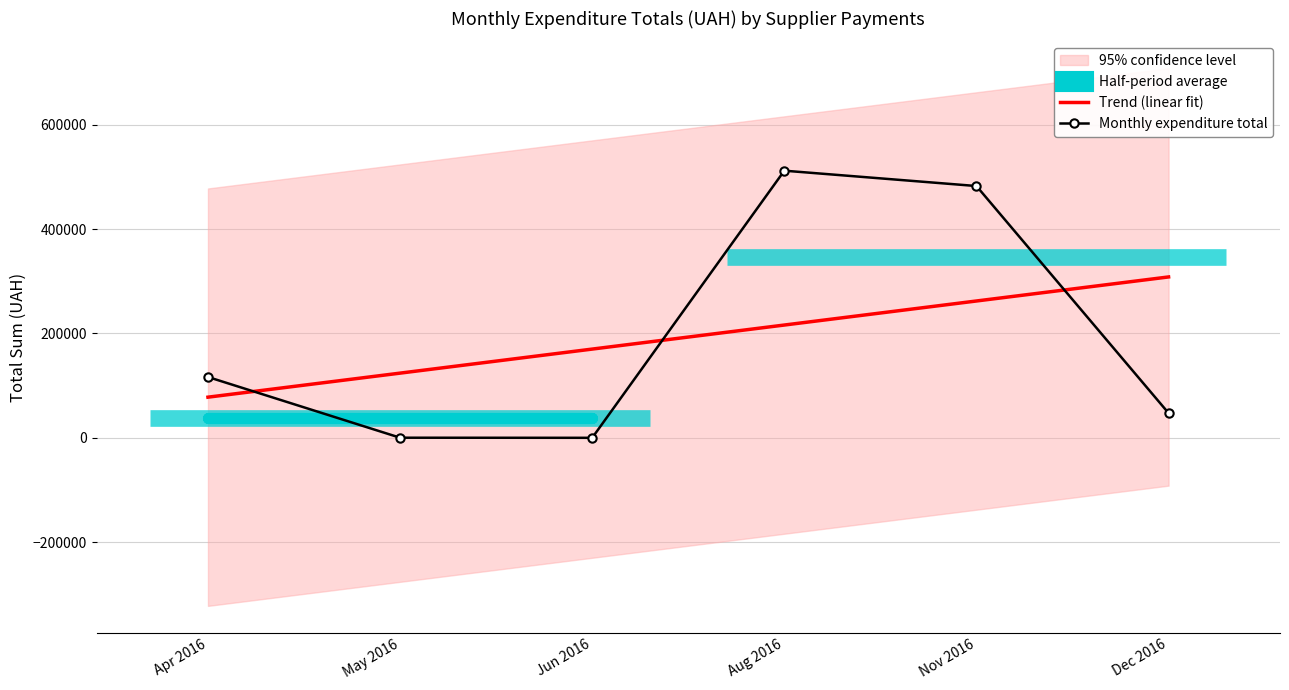

How many intersections are there between Trend (linear fit) and Monthly expenditure total?

3